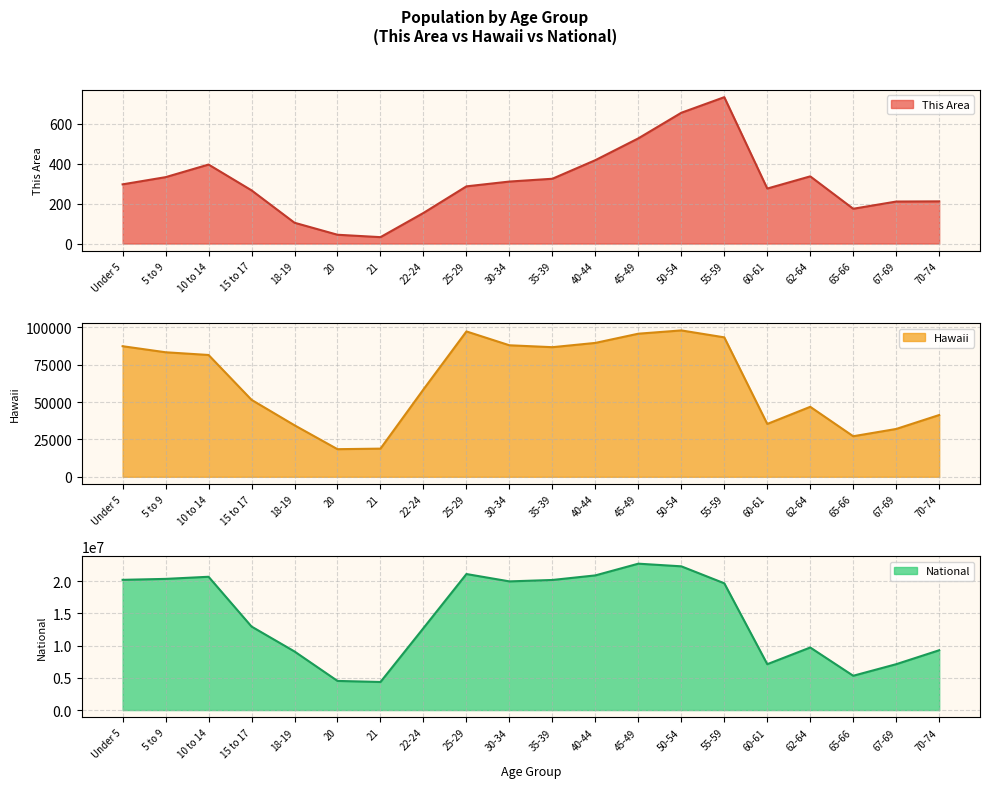

True or false: This Area and National intersect in this chart.

False